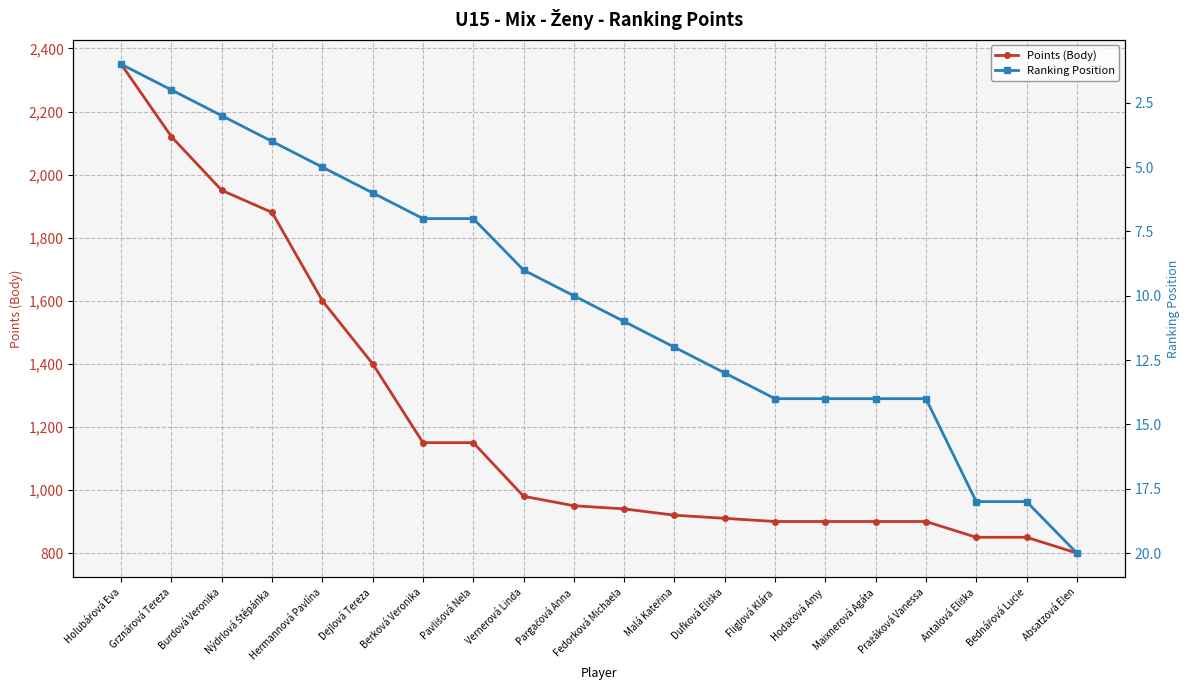

Is this an area chart (filled region under the line)?

No